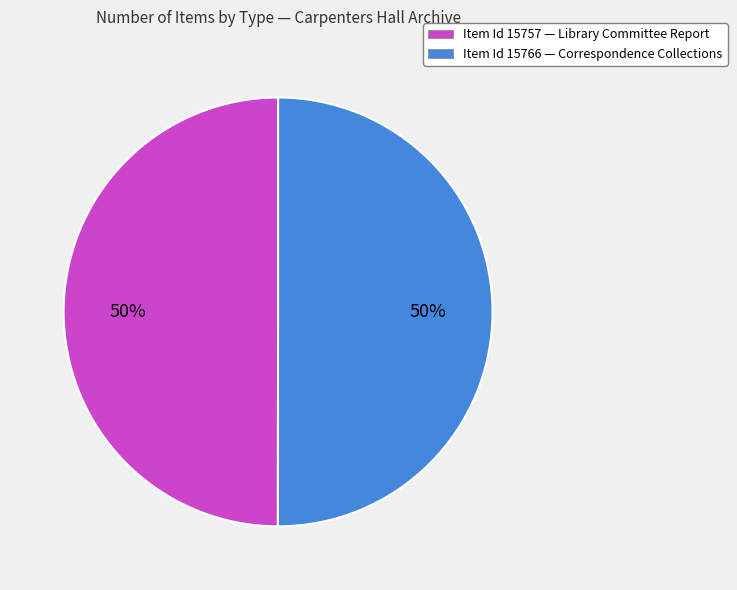

What is the ratio of the value at Item Id 15766 — Correspondence Collections to the value at Item Id 15757 — Library Committee Report?

1.0